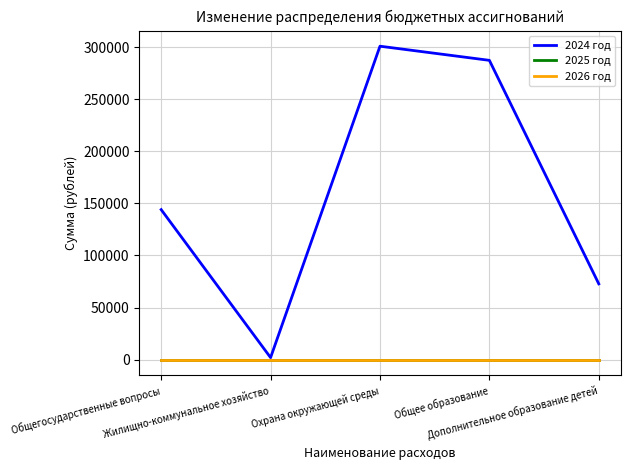

Which series has the largest total across all categories?

2024 год